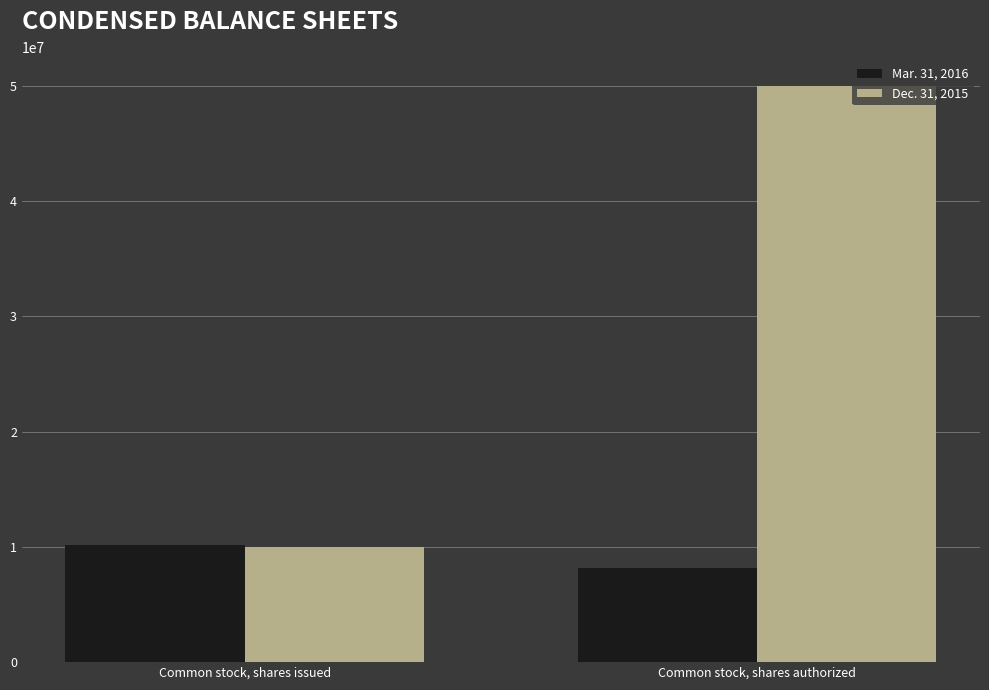

What is the value of the Mar. 31, 2016 bar at the 1st from the left?

10142519